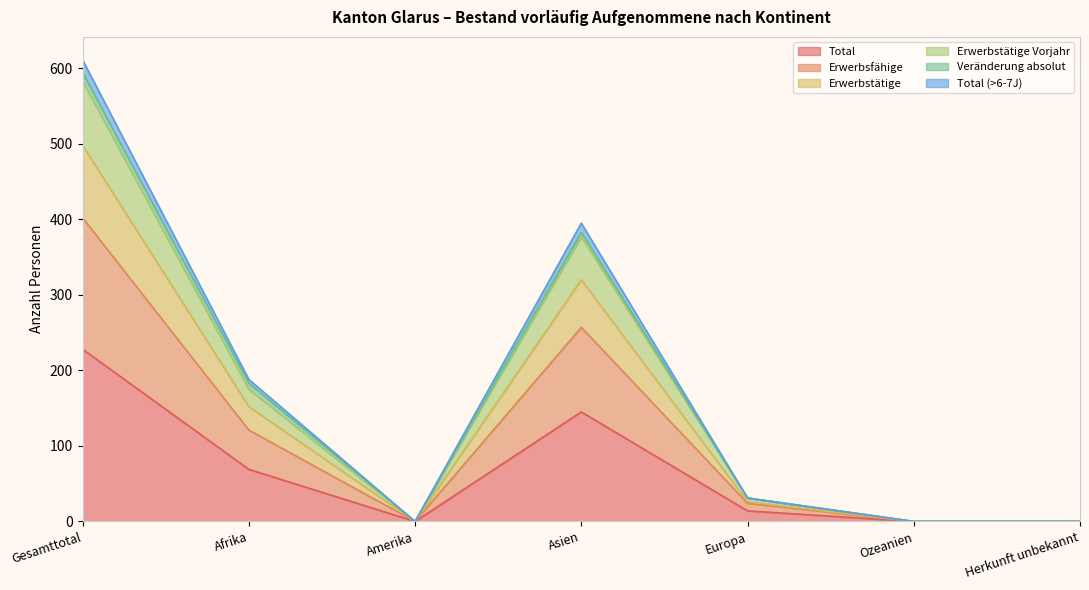

Does the chart display data point markers on the line(s)?

No